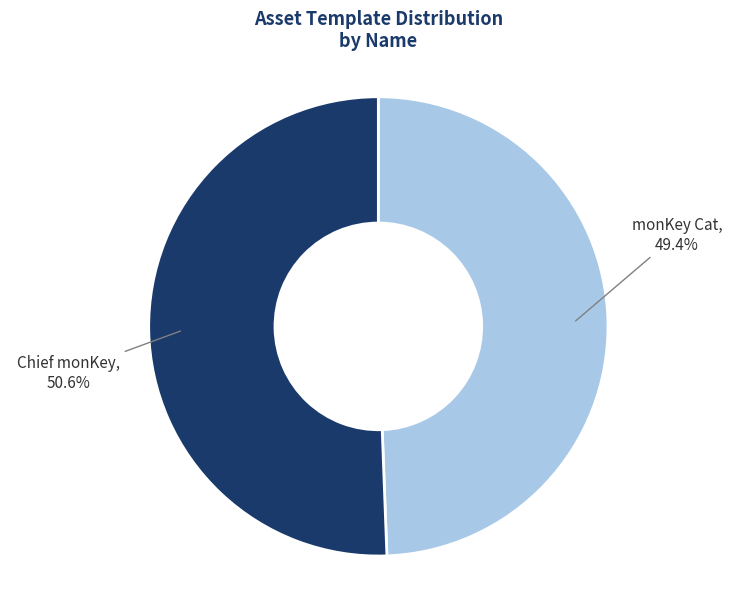

Count the number of slices in the pie.

2